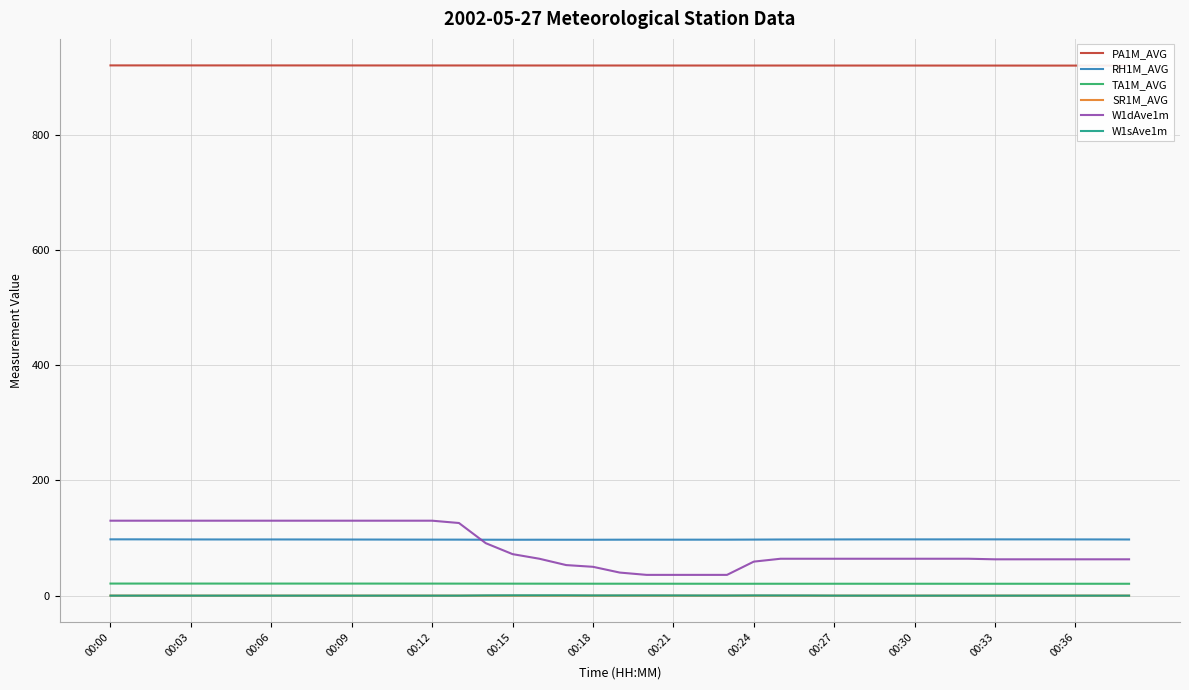

Count the number of data series in this chart.

6